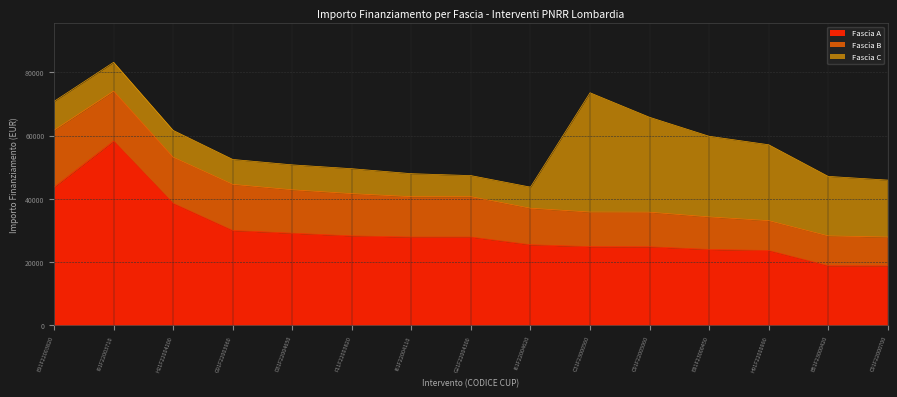

What is the value of the Fascia C point at the 13th from the left?

23996